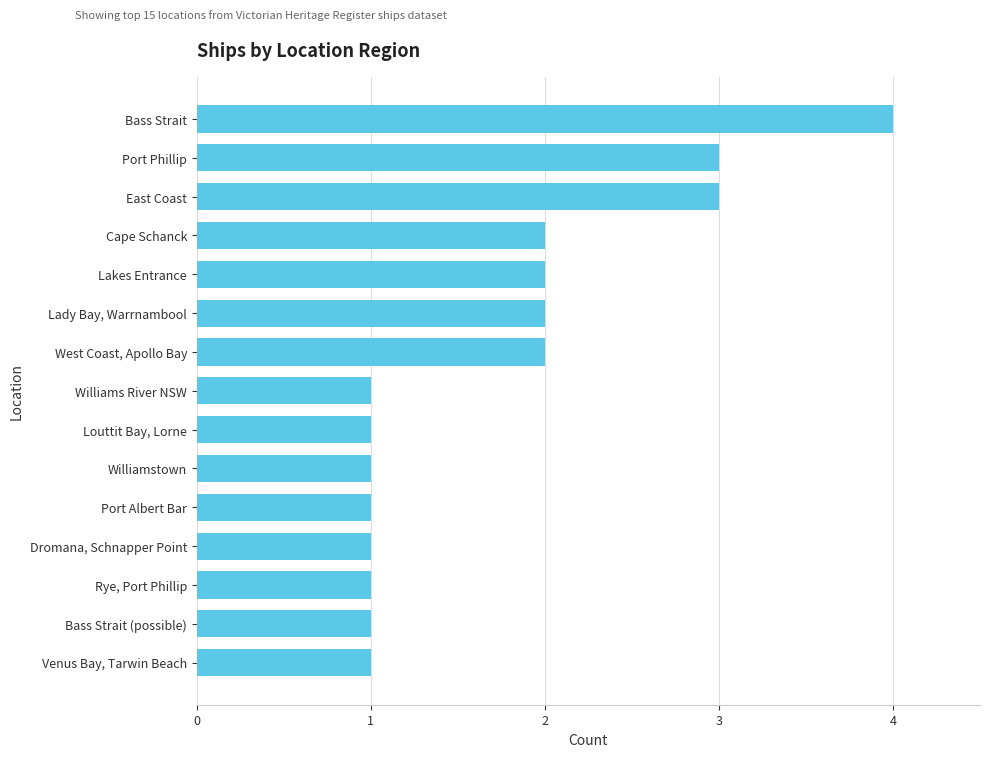

What is the difference between the second highest and second lowest values?

2